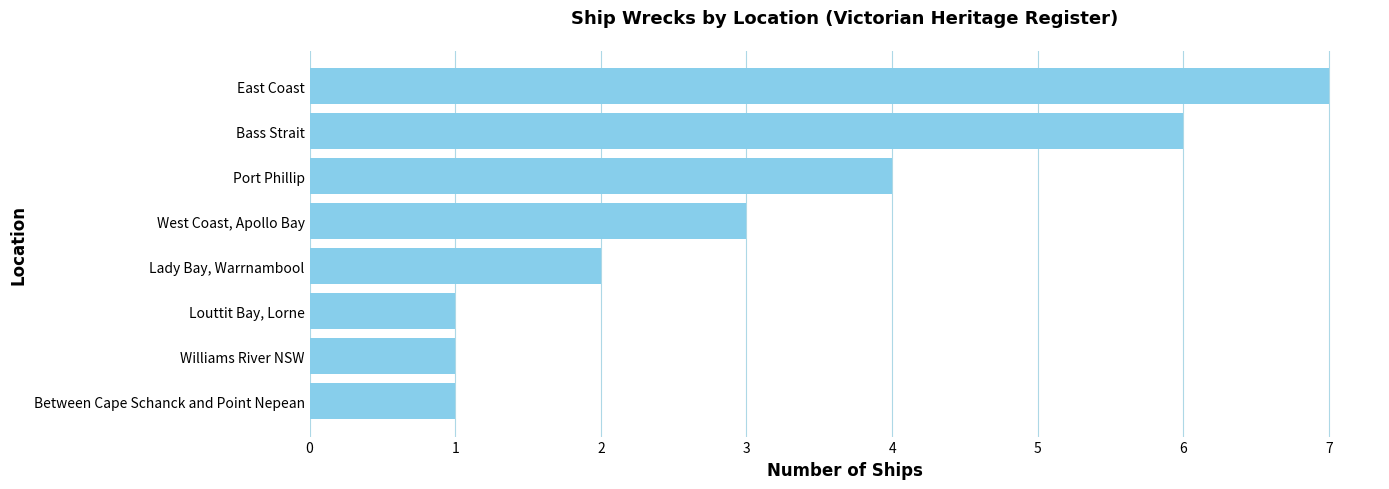

What is the maximum value shown in the chart?

7